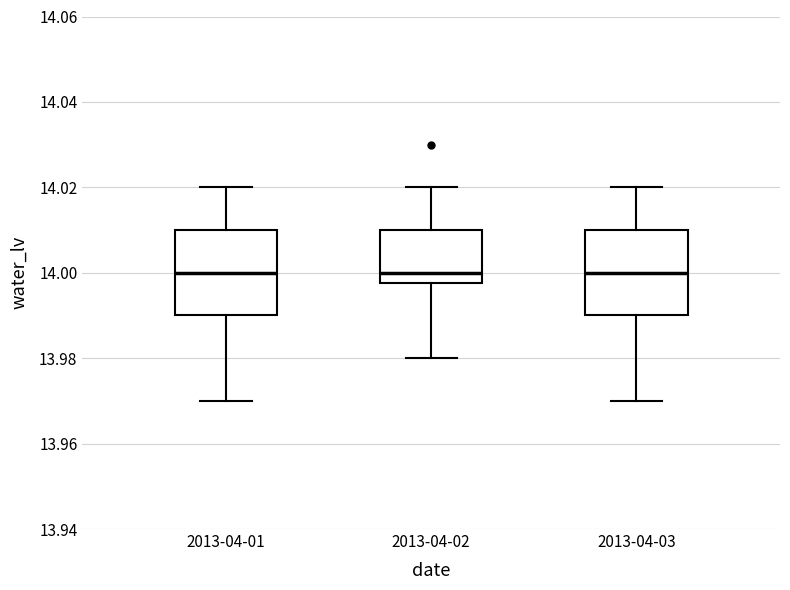

Reading left to right, transcribe this box plot: for each box, give where its median line is, the range the box spans, and where its two whiskers end, as read against the y-axis. The values are not printed on the chart, so give them approximately, as read against the axis.

2013-04-01: median 14.000, box 13.990 to 14.010, whiskers 13.970 to 14.020
2013-04-02: median 14.000, box 13.998 to 14.010, whiskers 13.980 to 14.020
2013-04-03: median 14.000, box 13.990 to 14.010, whiskers 13.970 to 14.020